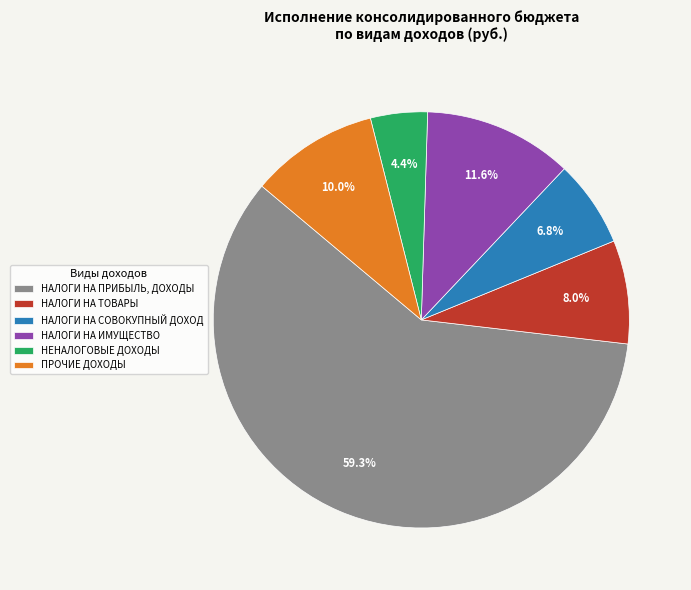

Count the number of slices in the pie.

6